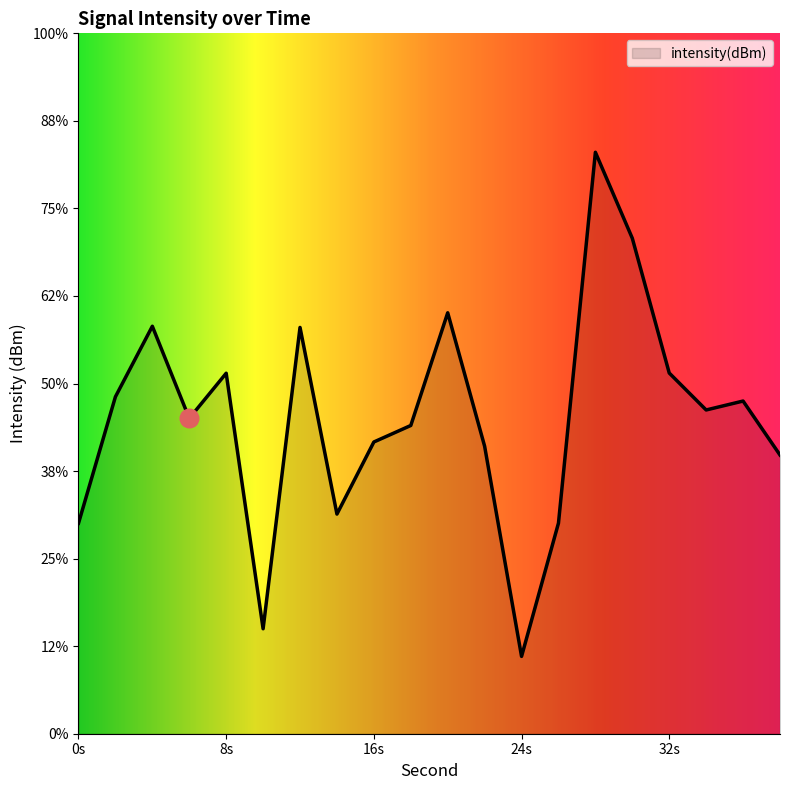

Which has a higher value, 28 or 32?

28